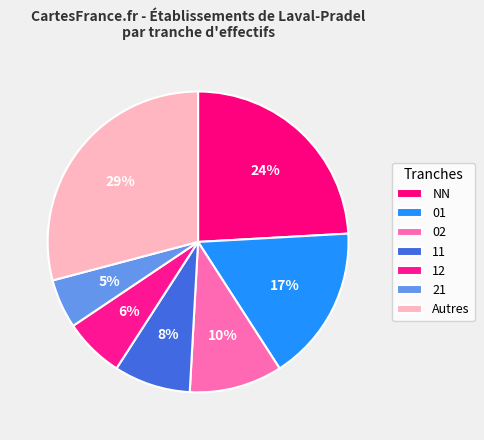

To the nearest percent, what is the average slice percentage?

14%